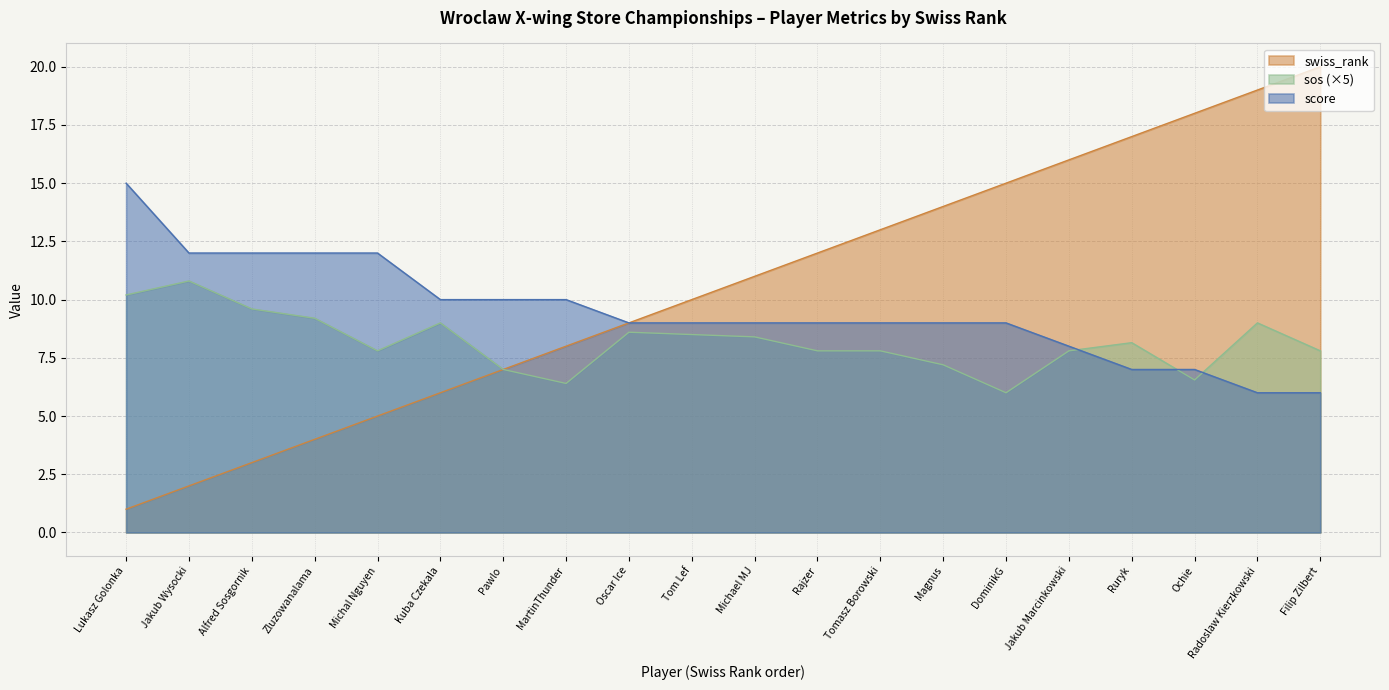

Does the chart display data point markers on the line(s)?

No